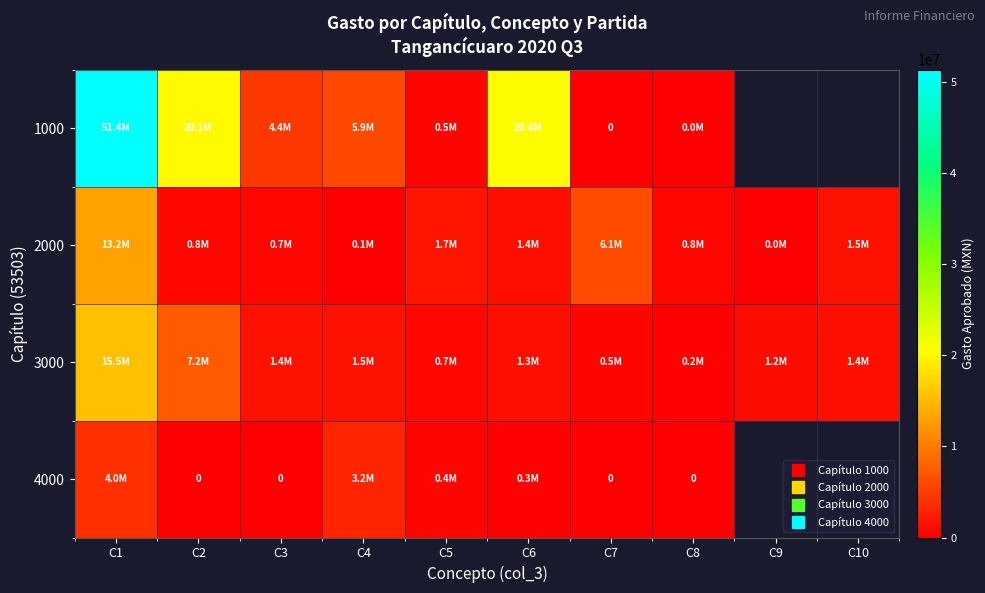

List the labels in order of 2000 value, smallest first.

C9, C4, C3, C8, C2, C6, C10, C5, C7, C1